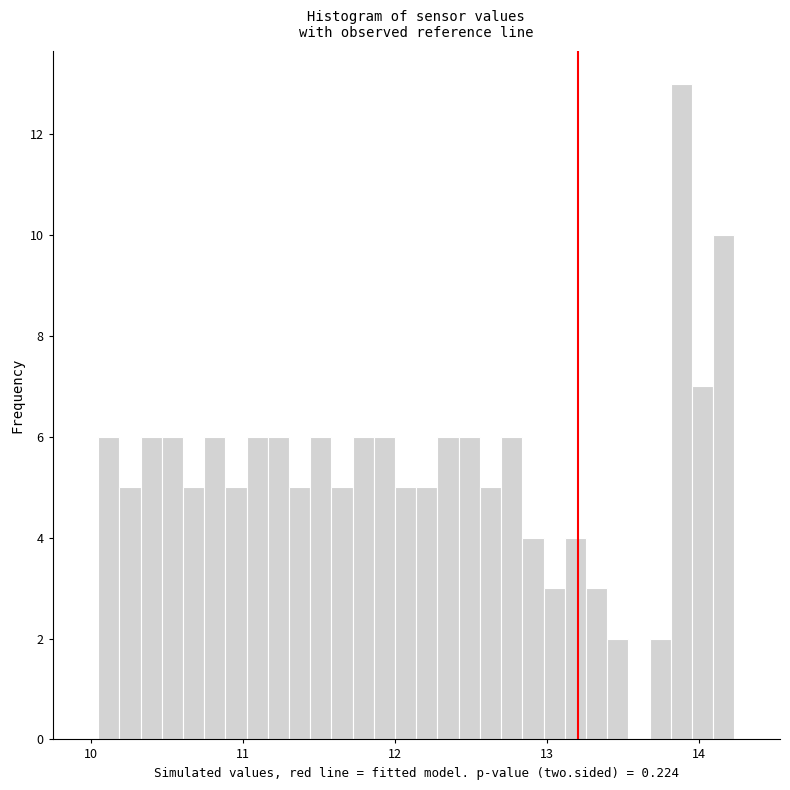

Around what value on the x-axis is the tallest bar? Give the approximate position of its centre, as read against the axis.

13.9